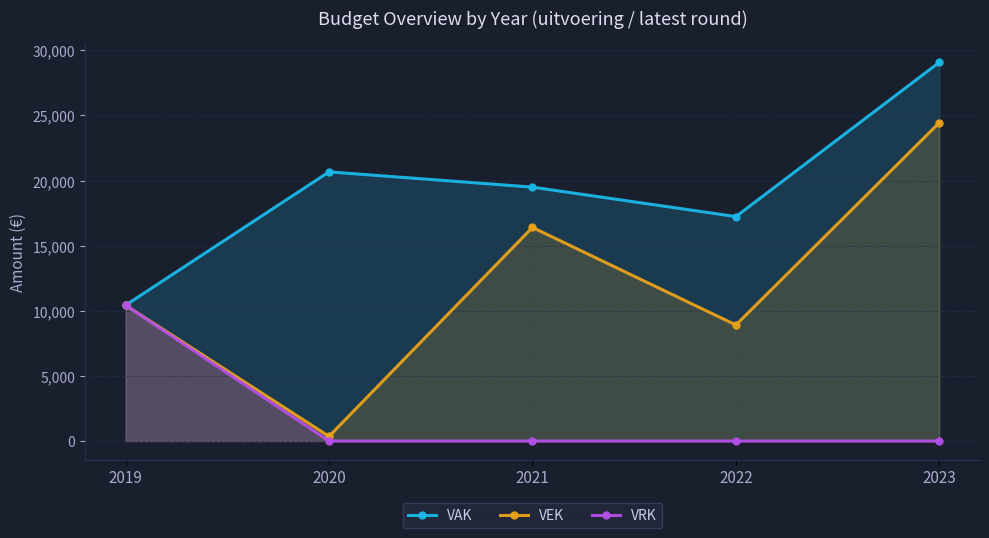

True or false: VAK has more than 0 interior local peaks.

True